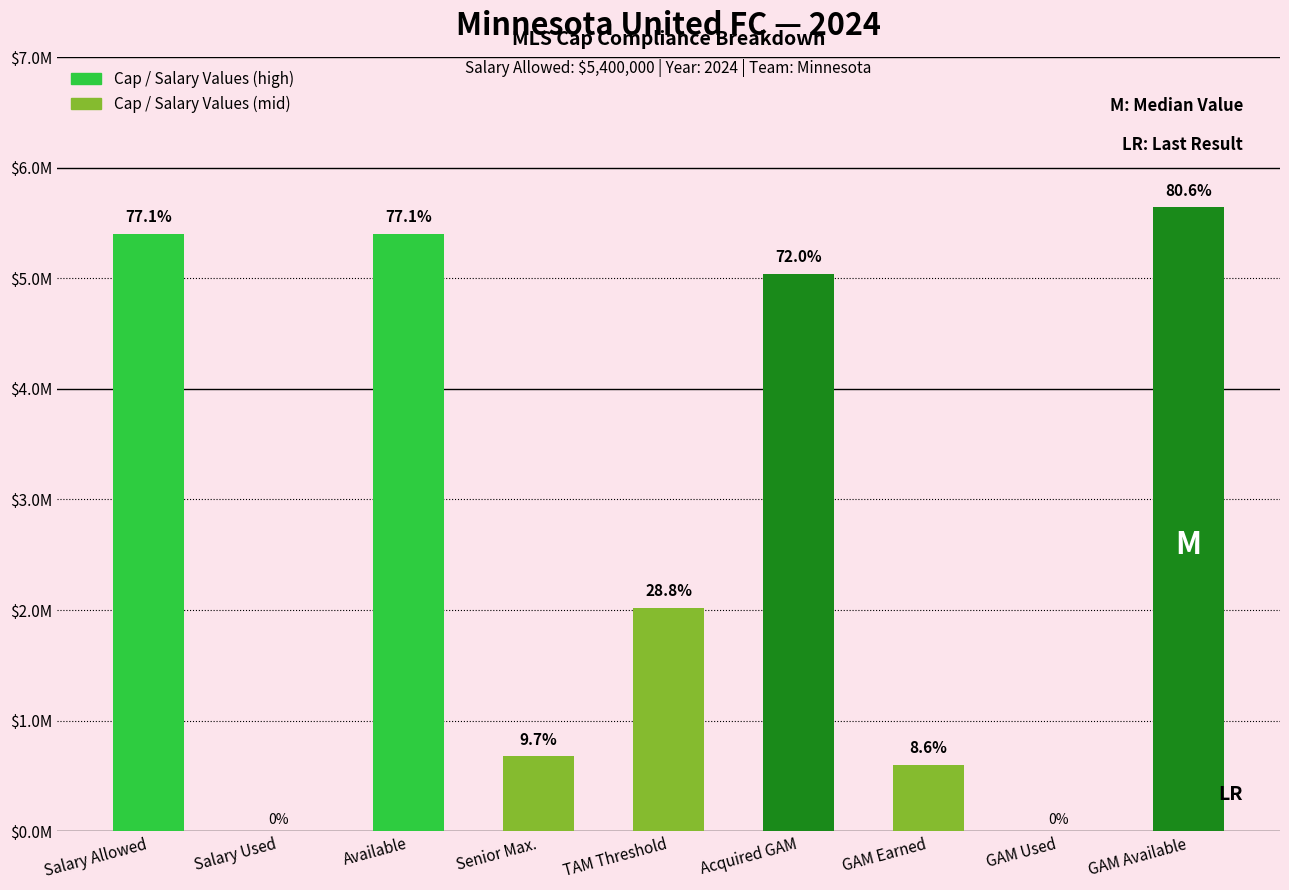

Are the bars grouped side by side (vs. stacked)?

No